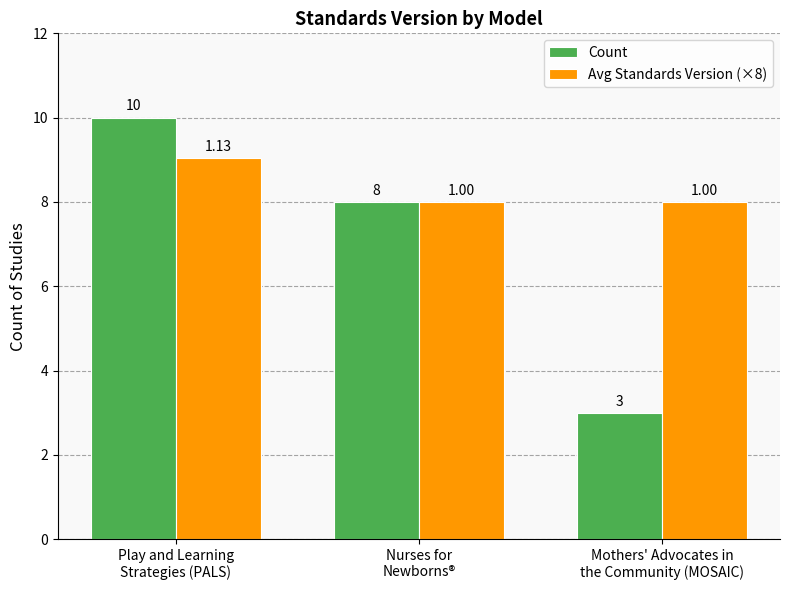

What is the average value of the Avg Standards Version (×8) series?

8.3